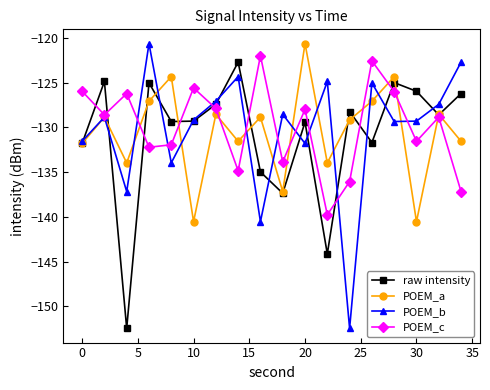

True or false: POEM_a has more than 2 interior local peaks.

True